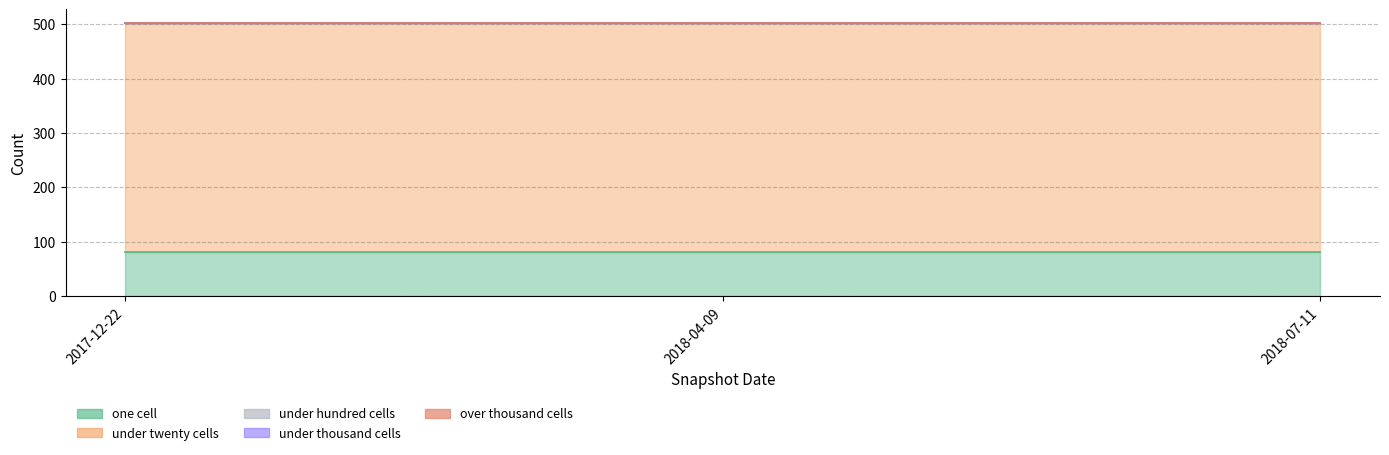

How many lines are shown in the chart?

5